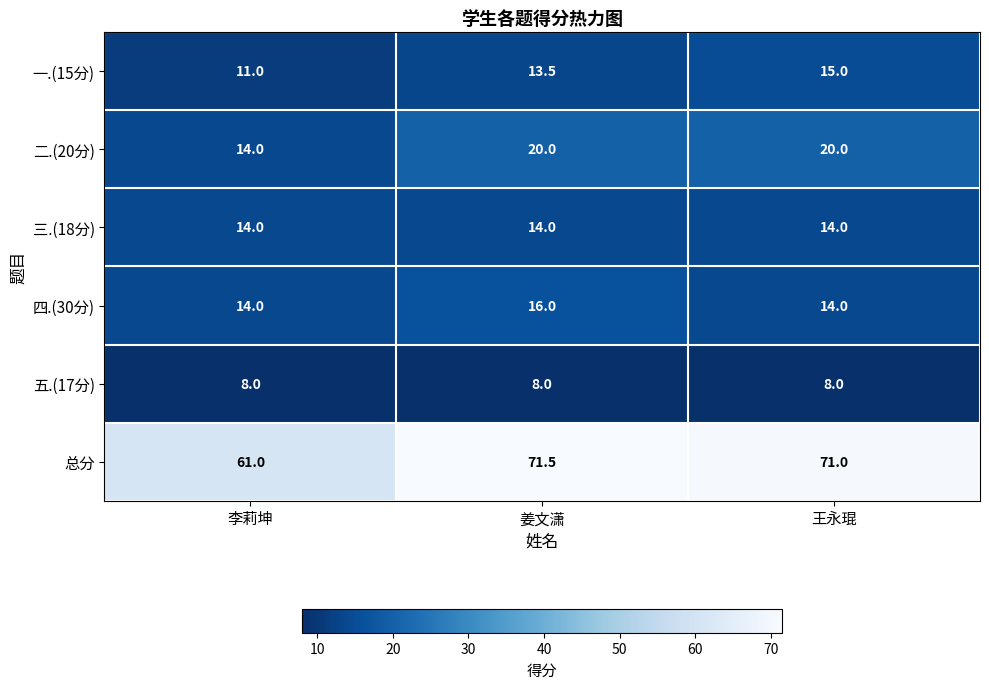

Rank the series by their maximum value, from highest to lowest.

总分, 二.(20分), 四.(30分), 一.(15分), 三.(18分), 五.(17分)